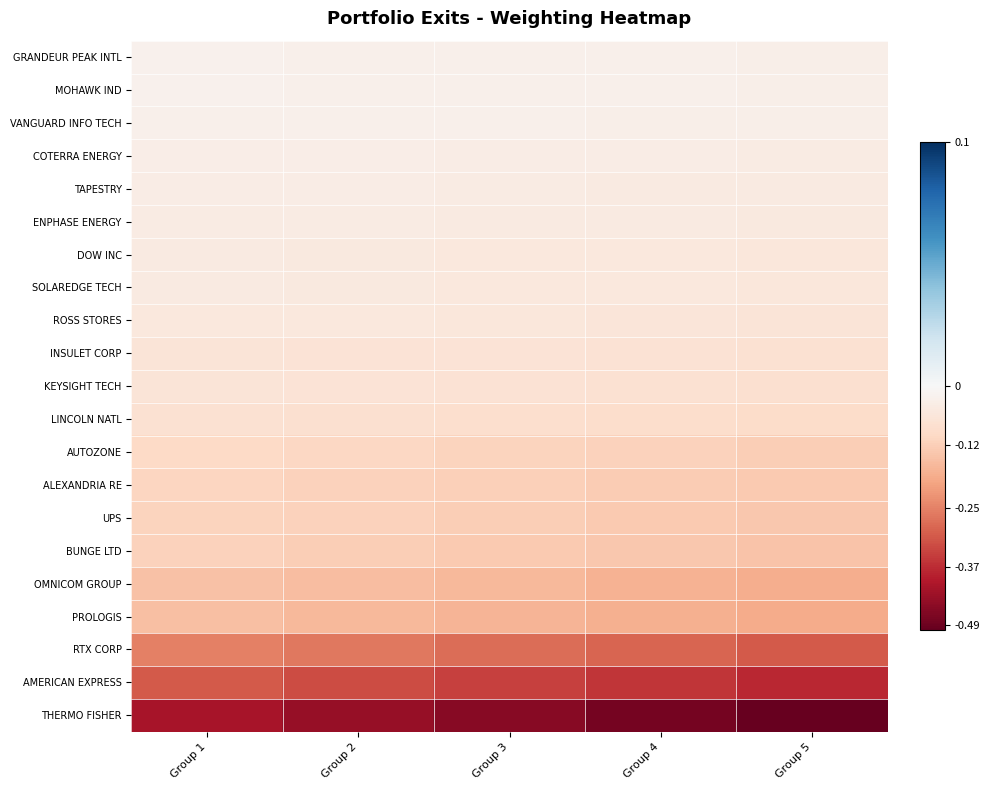

What is the total value across all series at Group 2?

-2.4